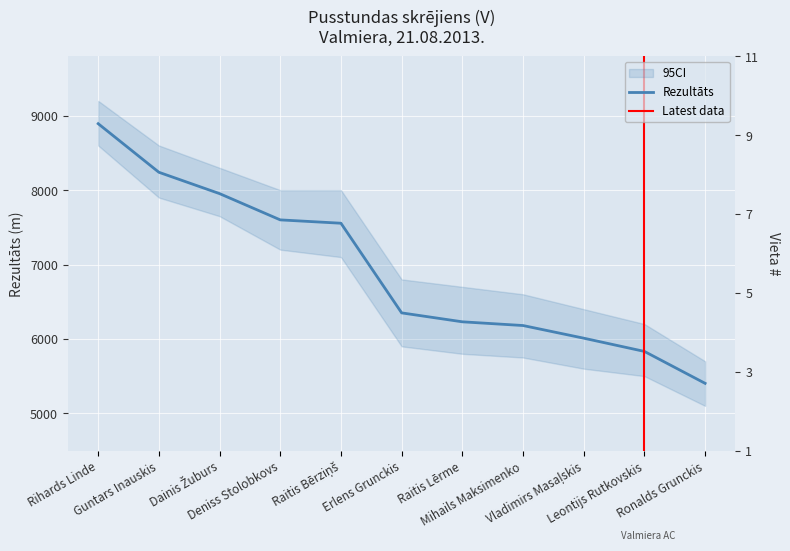

What is the maximum value shown in the chart?

8893